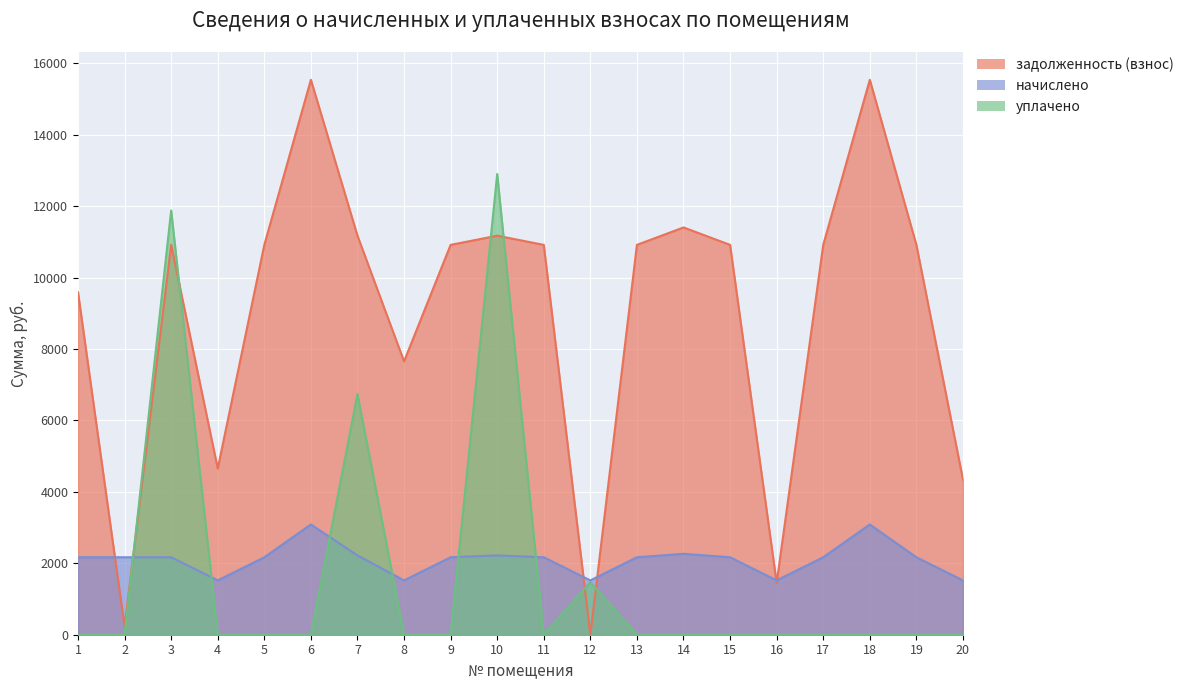

List the labels in order of начислено value, largest first.

6, 18, 14, 7, 10, 1, 2, 3, 5, 9, 11, 13, 15, 17, 19, 4, 8, 12, 16, 20